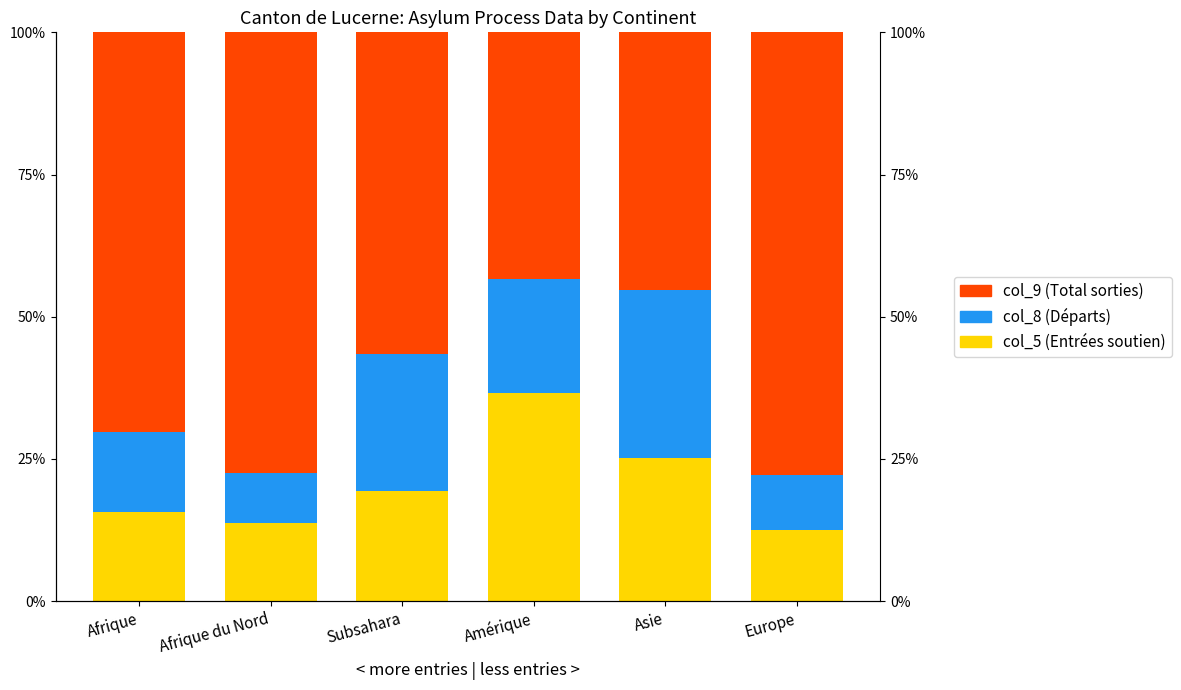

At which label is col_8 (Départs) closest to 19?

Amérique